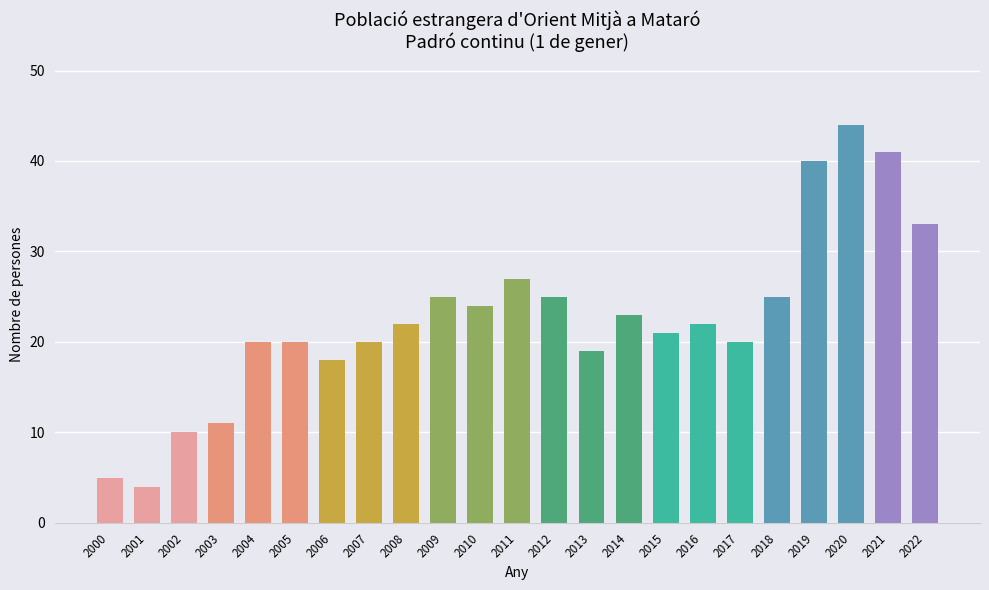

Reading left to right, what are all the values shown in this chart?

5	4	10	11	20	20	18	20	22	25	24	27	25	19	23	21	22	20	25	40	44	41	33